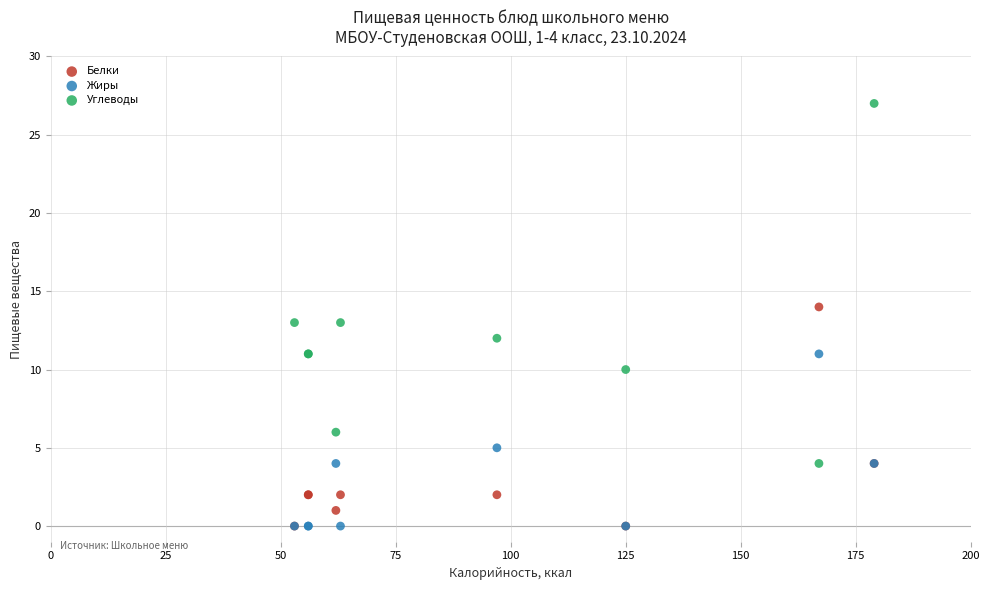

In the Углеводы series, what Y value is closest to 15?

13